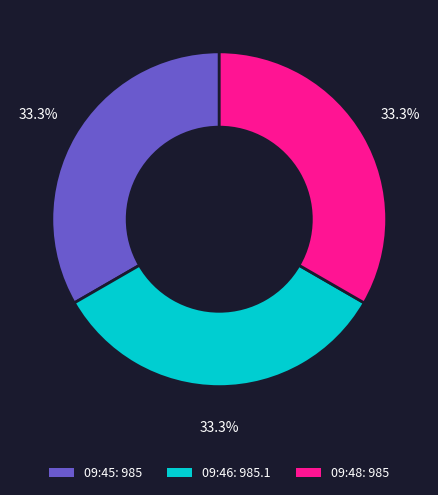

Is there any slice that represents more than half of the pie?

No